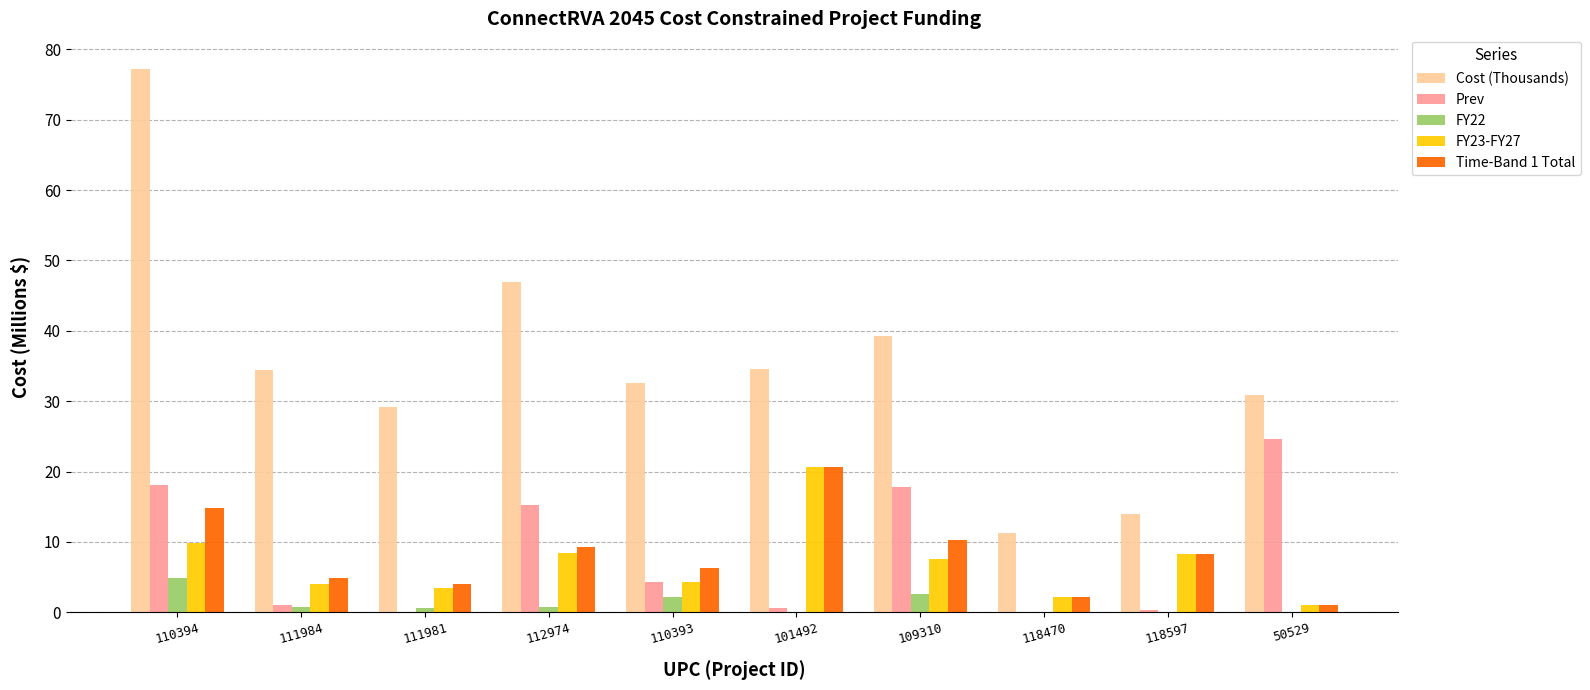

What is the highest value of the Time-Band 1 Total series?

20.7